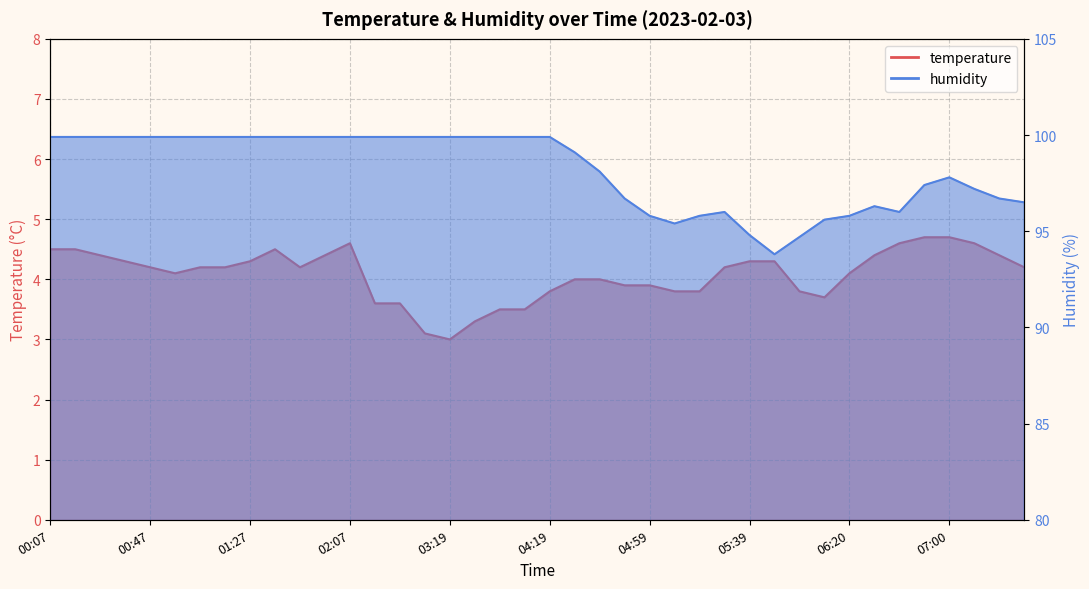

Between 00:37 and 00:47, which series saw the biggest shift?

temperature